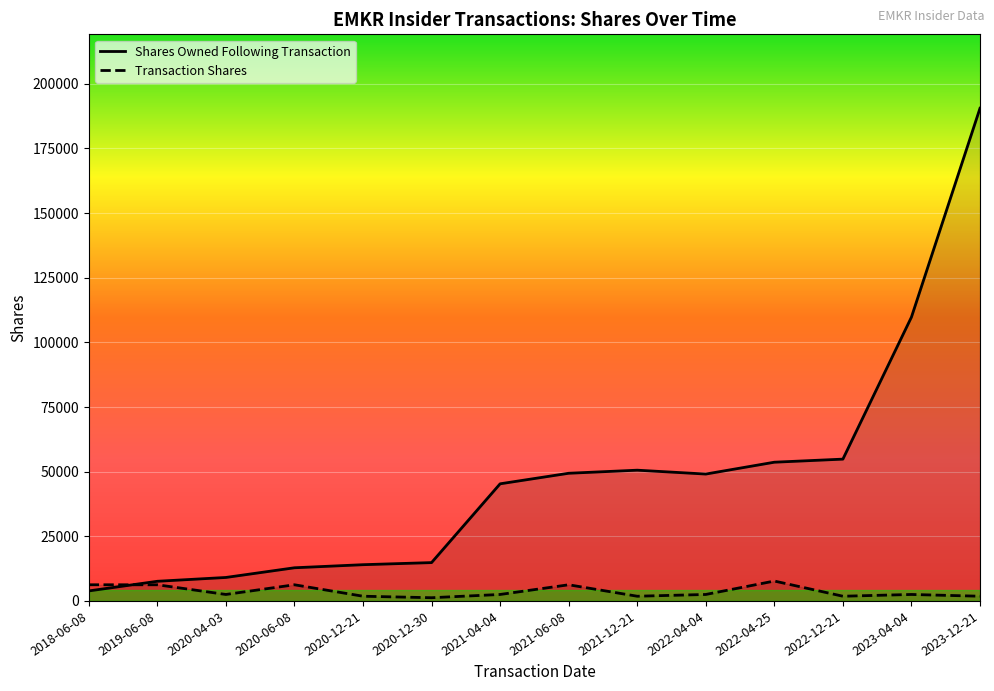

Reading left to right, what are all the values shown in this chart?

sharesOwnedFollowingTransaction: 3871	7601	9079	12825	14016	14829	45302	49380	50571	49076	53657	54848	109773	190564
transactionShares: 6250	6250	2500	6250	1820	1242	2500	6250	1820	2500	7696	1820	2500	1820